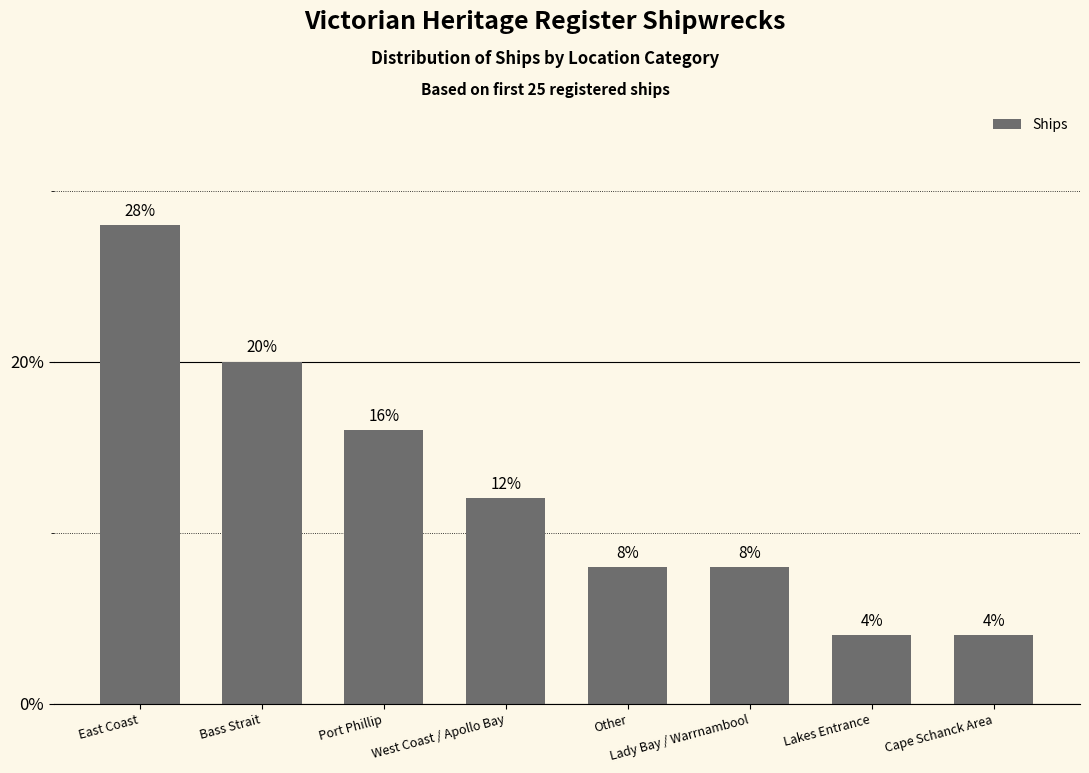

What is the value of the 6th bar from the left?

8.0